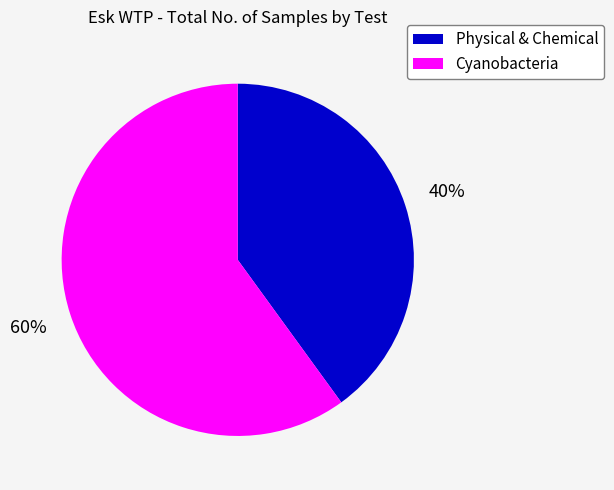

How many slices are in this pie chart?

2